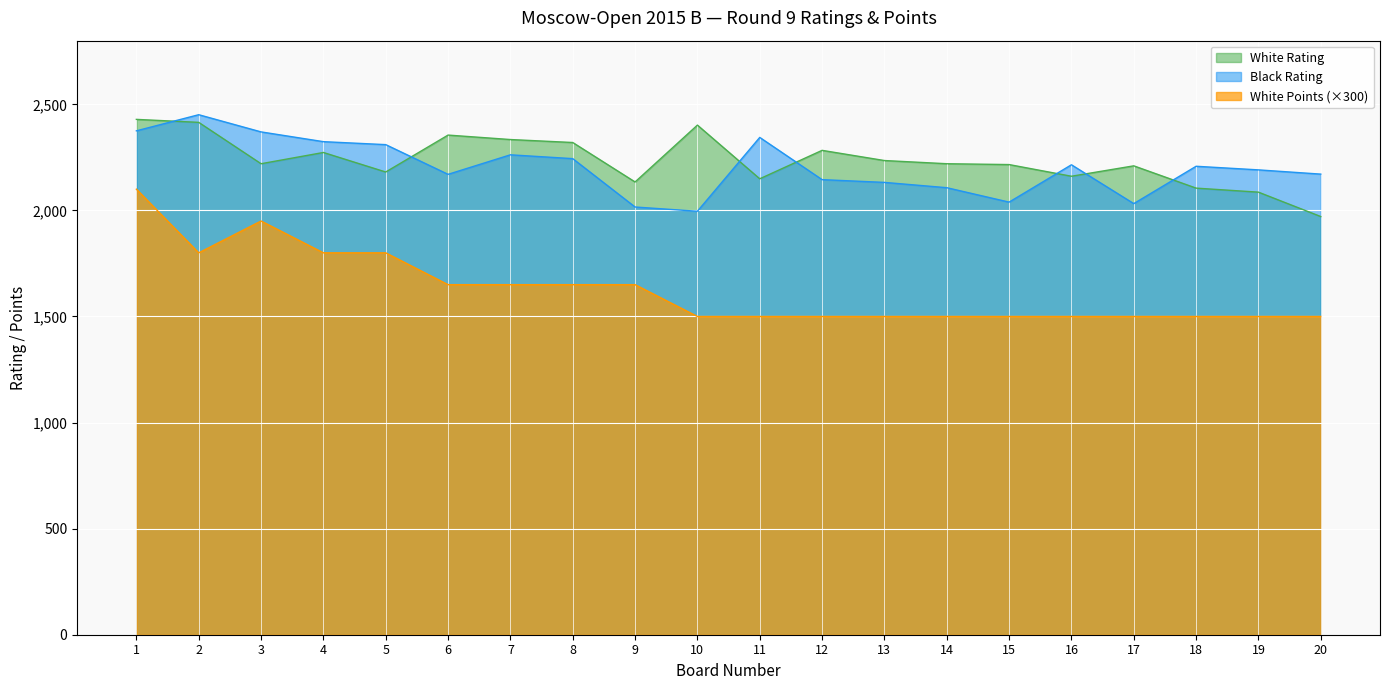

True or false: White Rating has more than 2 interior local peaks.

True